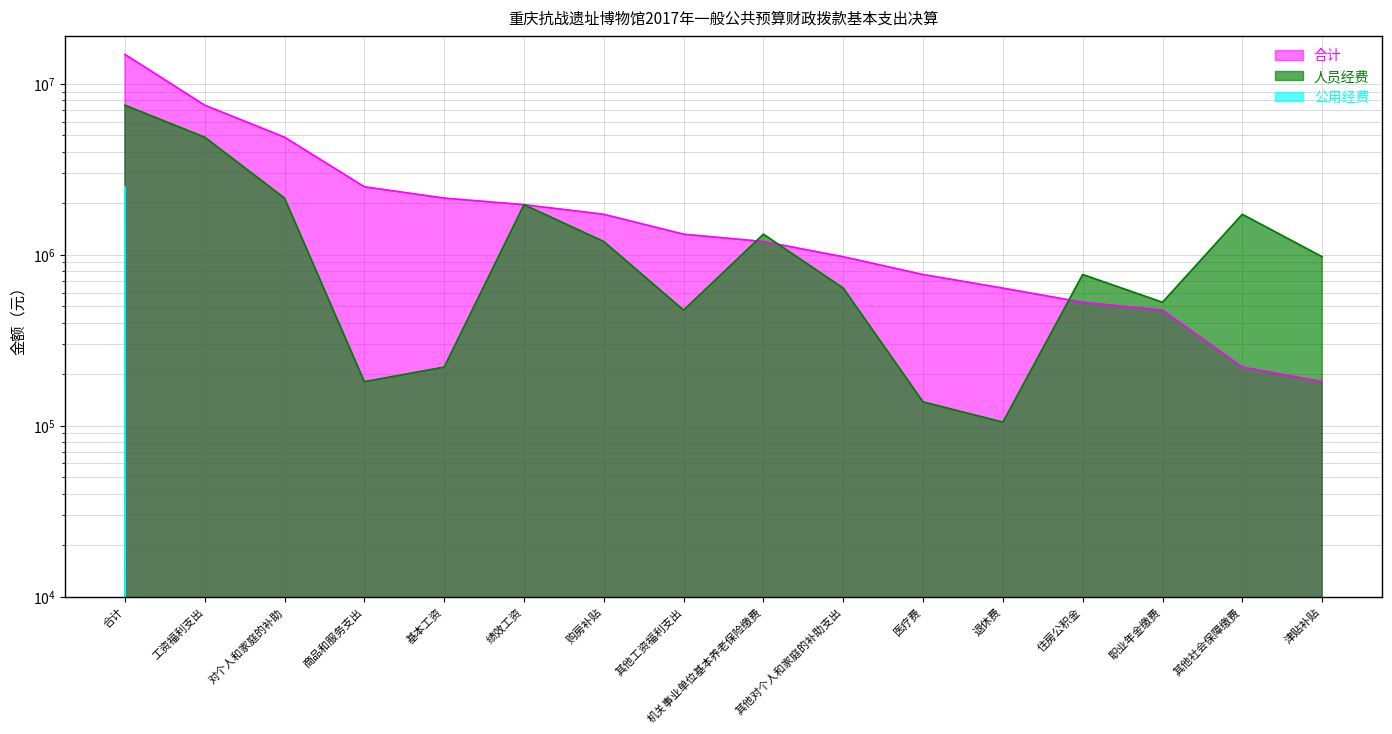

True or false: 公用经费 and 合计 cross at least once.

False